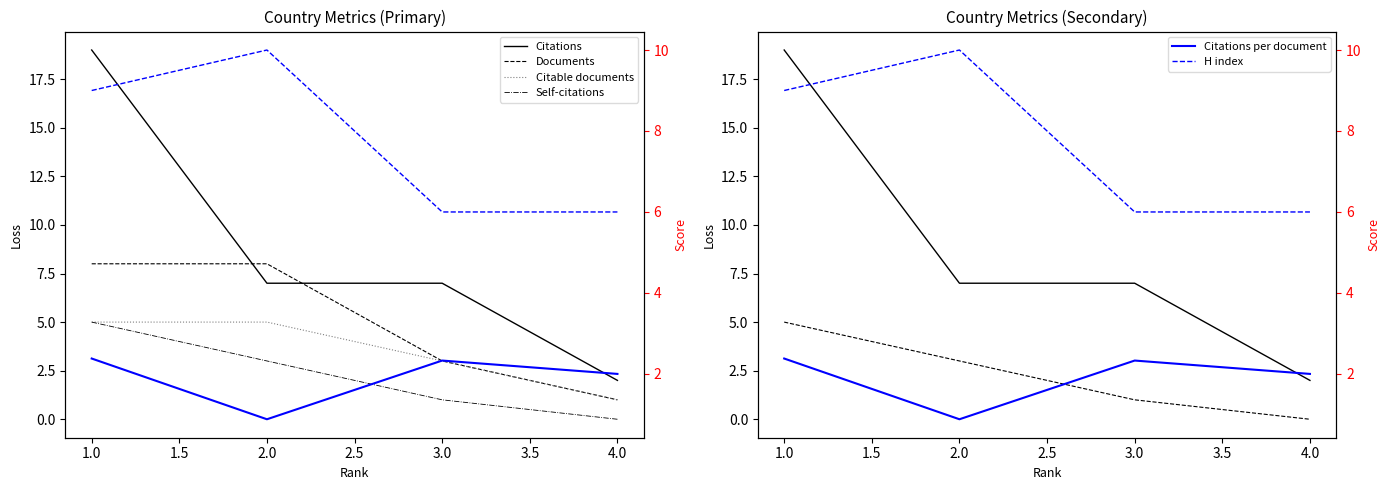

Is it true that Citations per document equals 1.4 at 2.0?

False